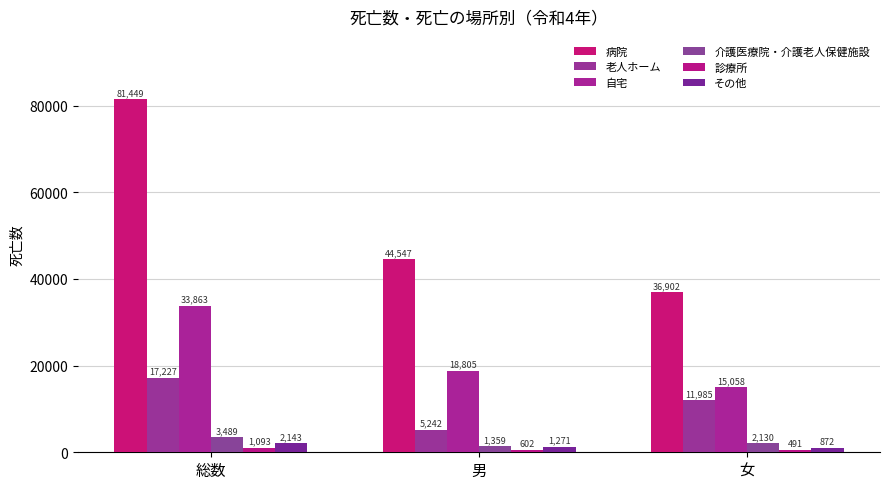

What are all the series names shown in the legend?

病院, 老人ホーム, 自宅, 介護医療院・介護老人保健施設, 診療所, その他